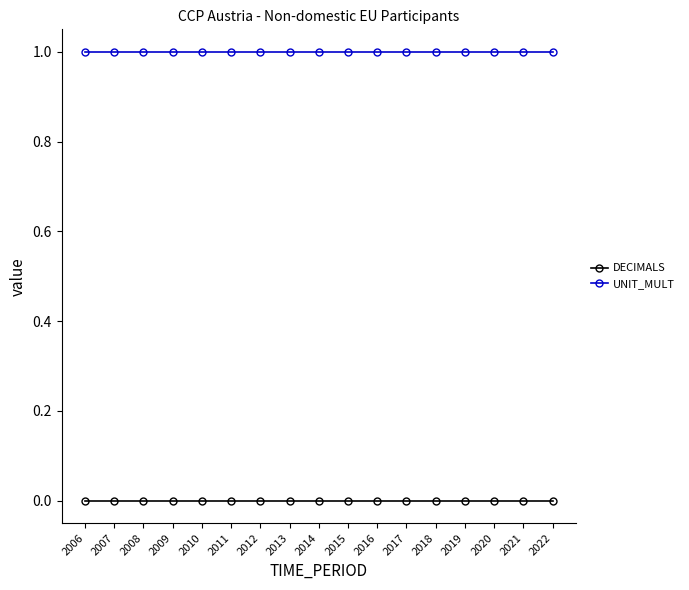

True or false: DECIMALS and UNIT_MULT cross at least once.

False